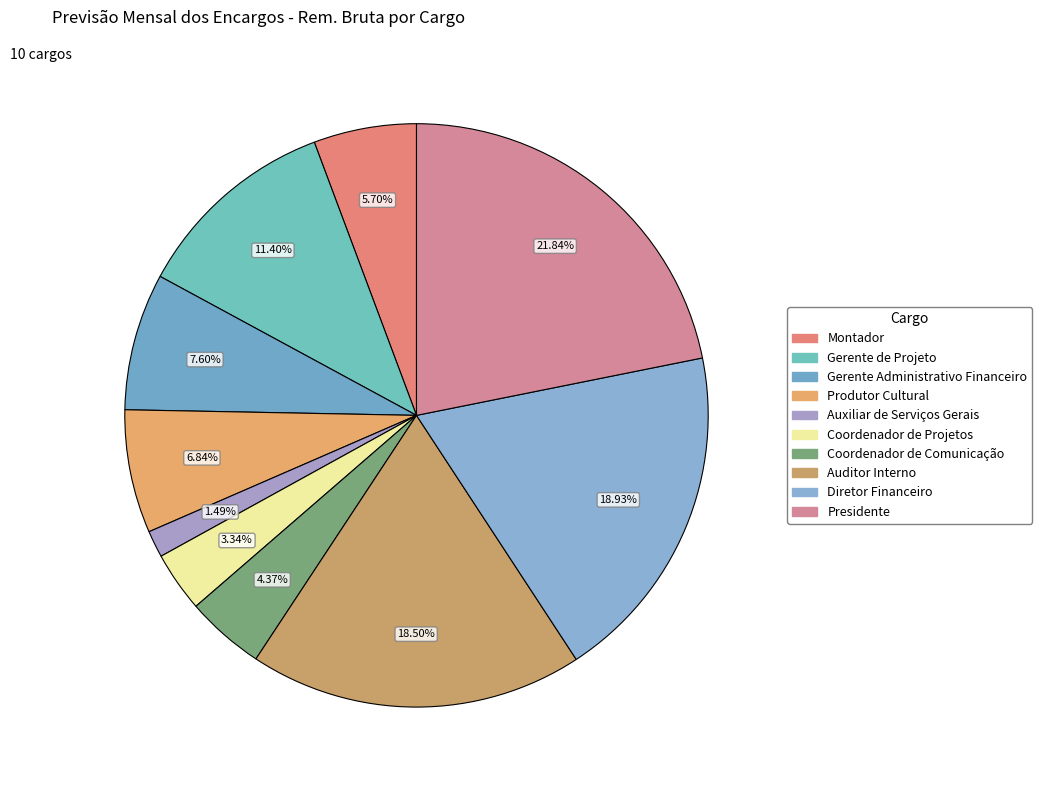

Is it true that Auxiliar de Serviços Gerais is 11% of the pie?

False